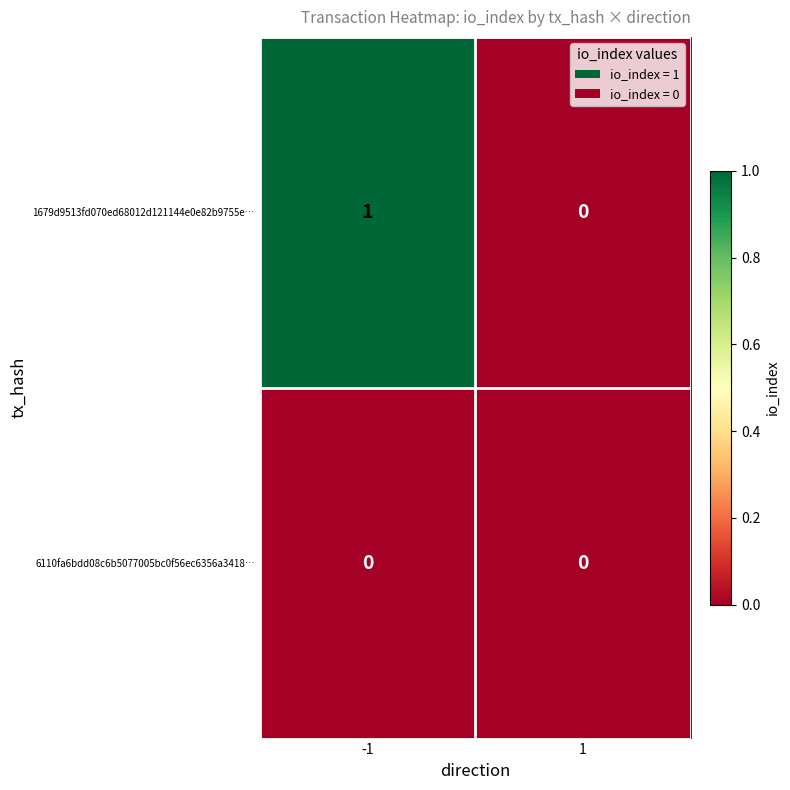

Reading left to right, list all the values displayed in this chart.

1679d9513fd070ed68012d121144e0e82b9755e…: 1	0
6110fa6bdd08c6b5077005bc0f56ec6356a3418…: 0	0